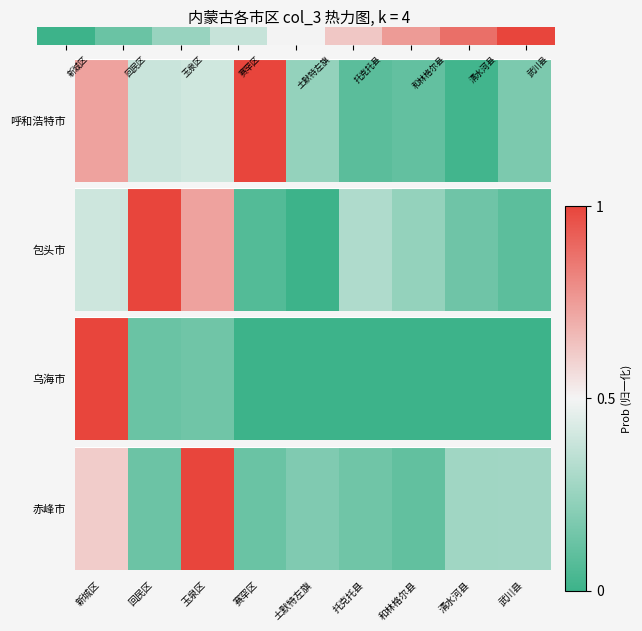

Which has a higher value, 回民区 or 武川县?

武川县